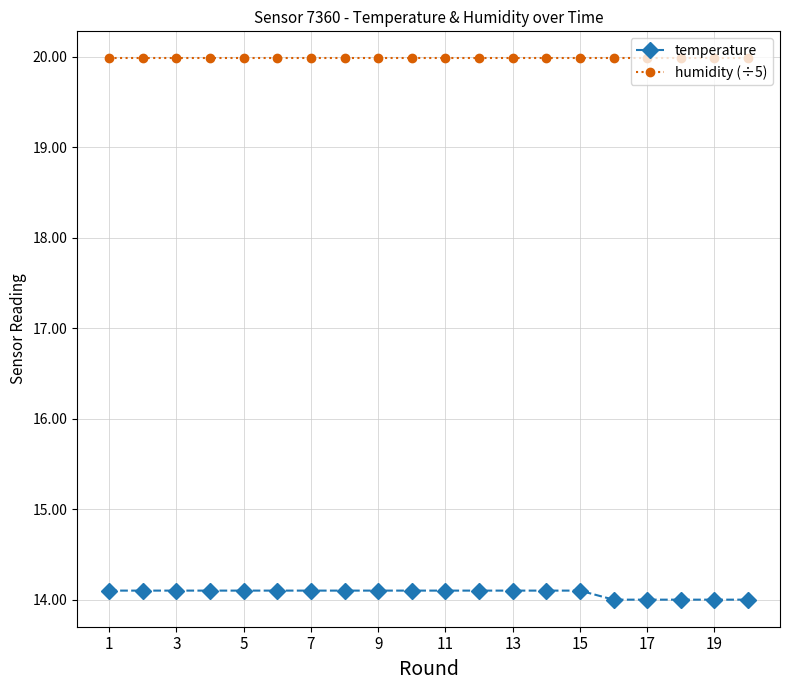

Which series has the largest range (max minus min)?

temperature